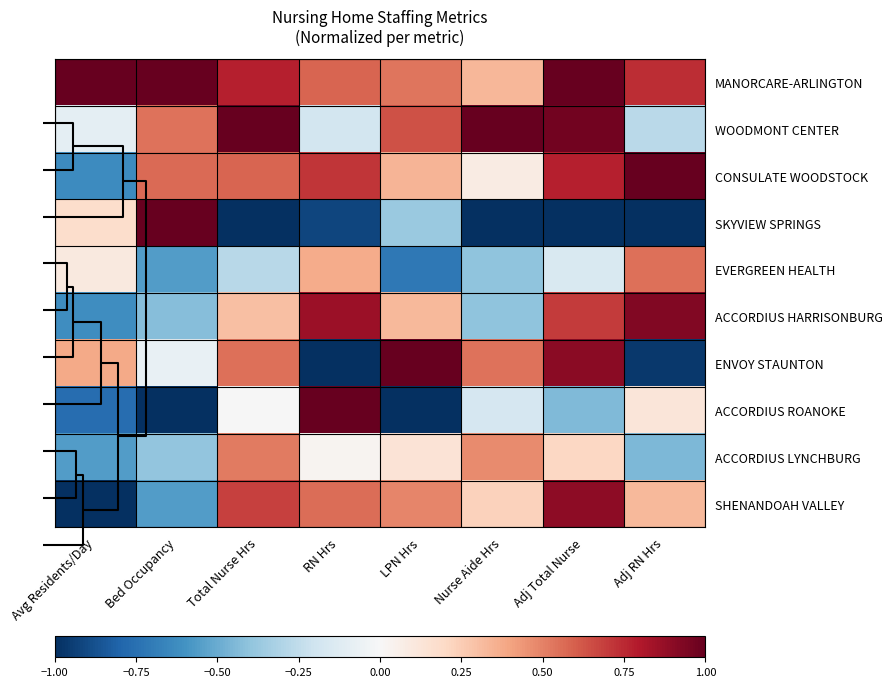

How many series are shown in this chart?

10